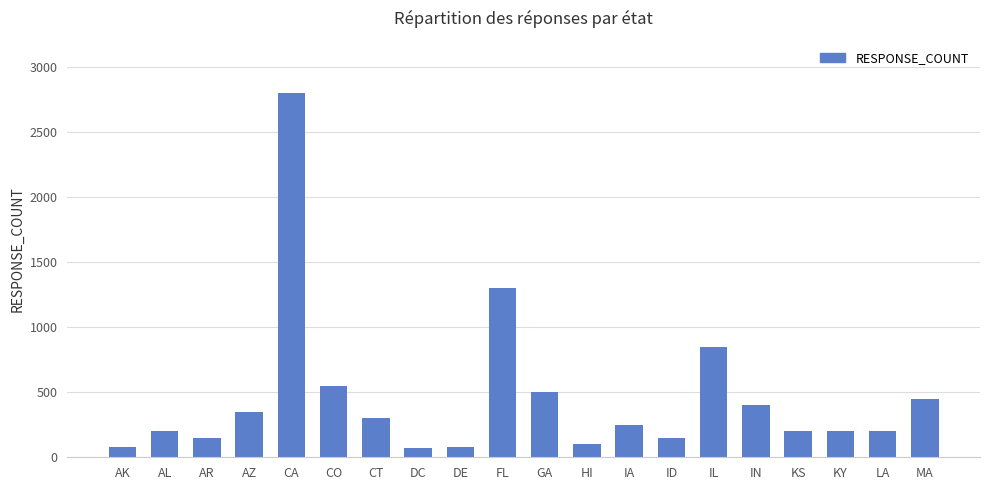

Is it true that the value at AR is 150?

True